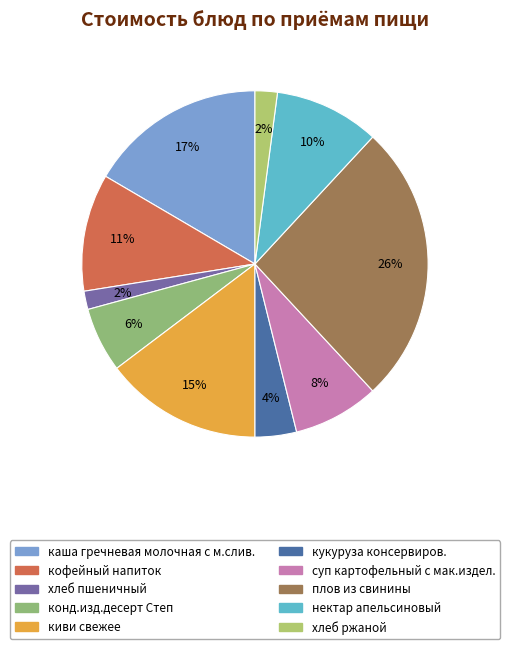

To the nearest percent, what percentage of the pie is каша гречневая молочная с м.слив.?

17%